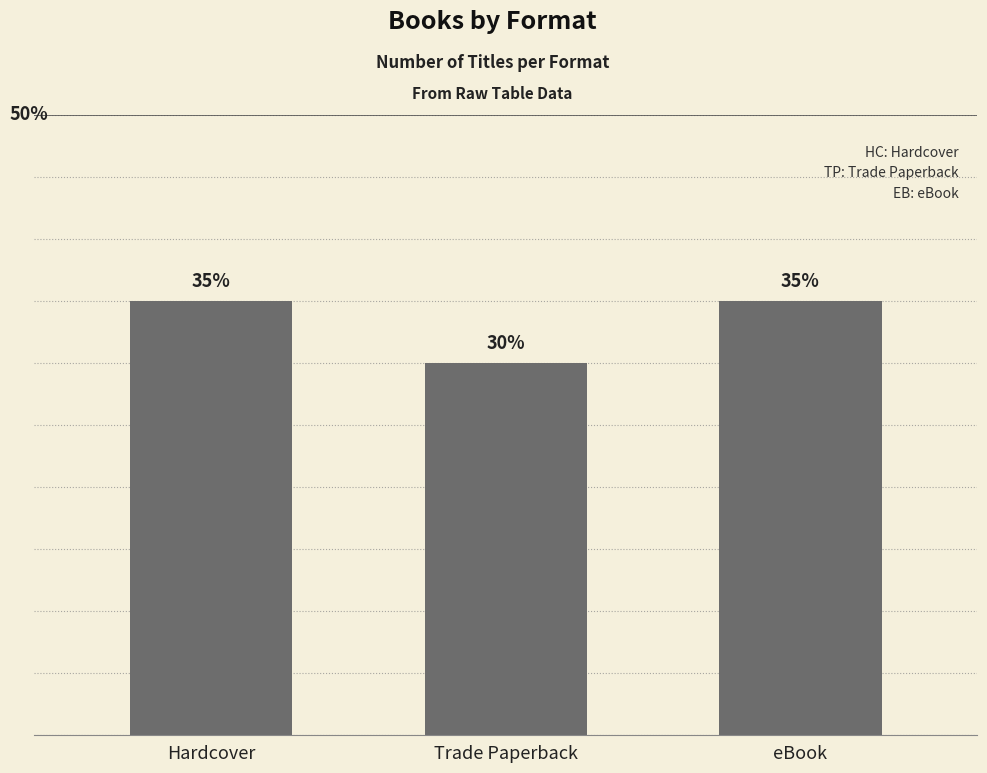

List the labels in order of value, largest first.

Hardcover, eBook, Trade Paperback